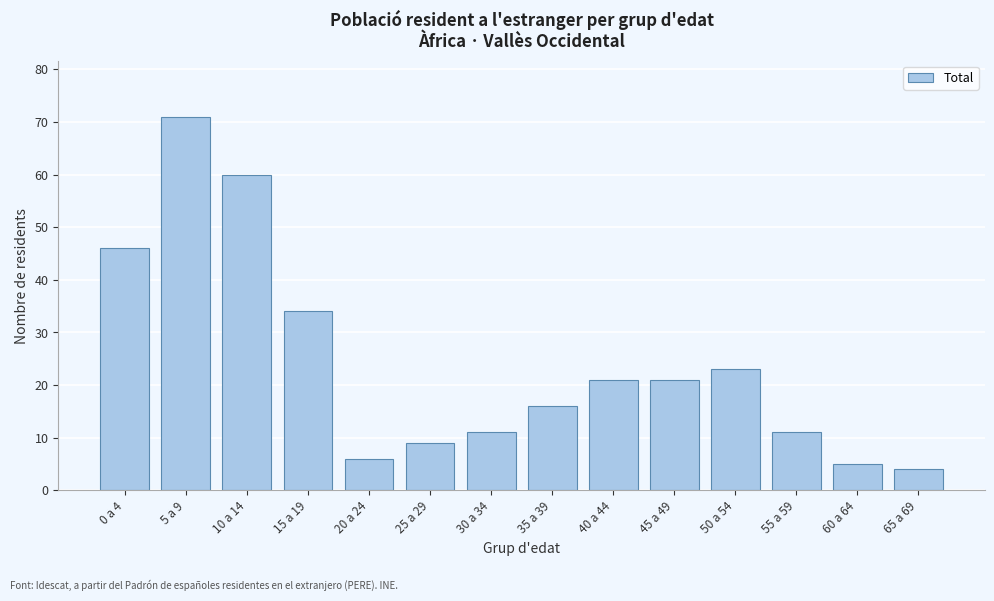

Reading right to left, list all the values displayed in this chart.

4	5	11	23	21	21	16	11	9	6	34	60	71	46